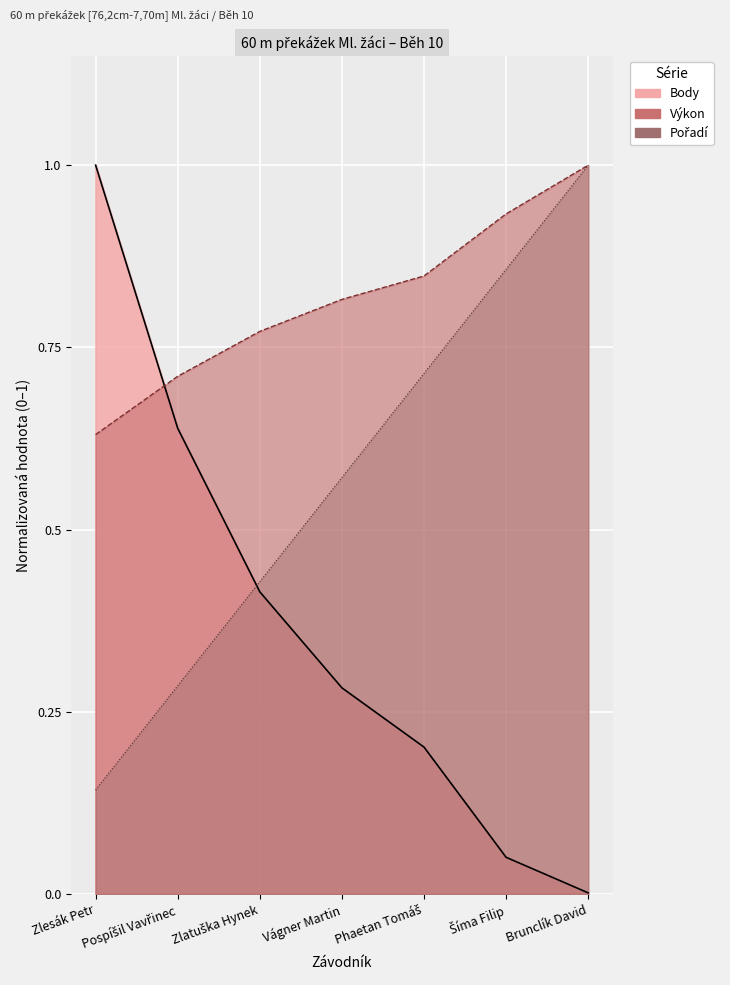

Which category has the highest value in the Pořadí series?

Brunclík David